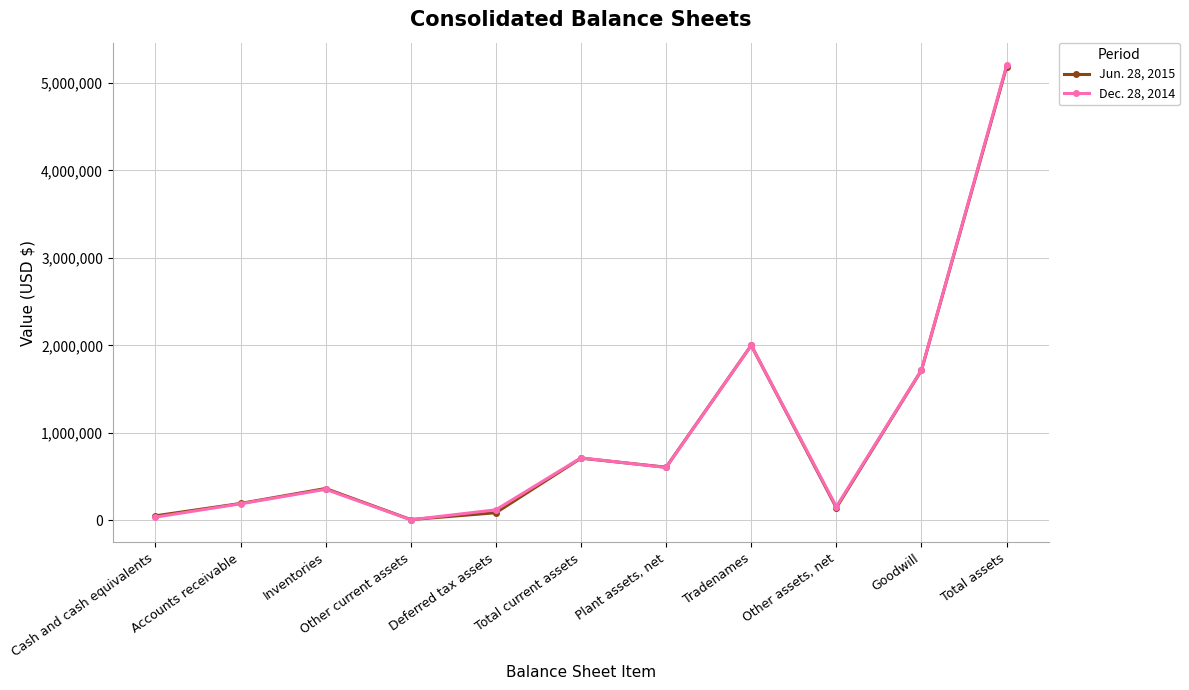

Which category has the highest value in the Jun. 28, 2015 series?

Total assets